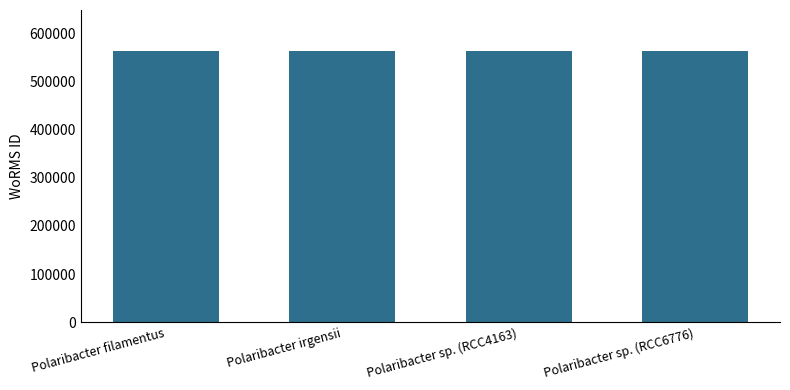

Approximately how many times larger is the value at Polaribacter filamentus compared to Polaribacter sp. (RCC4163)?

1.0